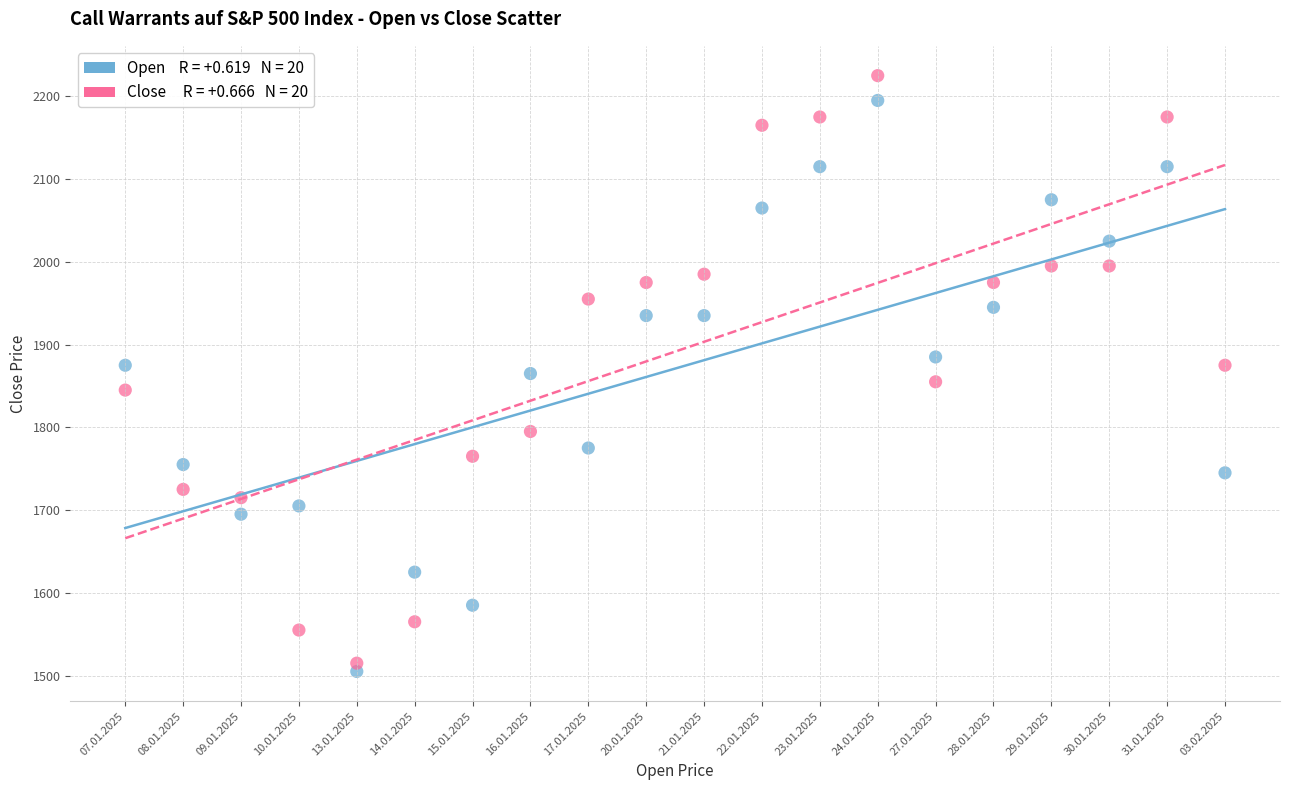

Across all data points, what is the range of Y values (max minus min)?

720